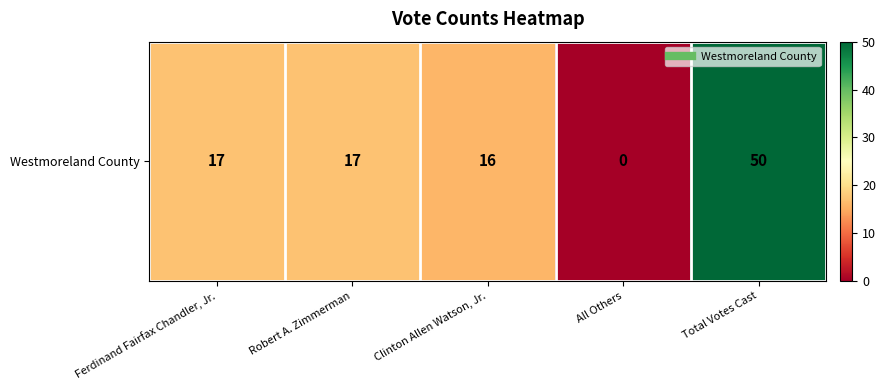

At which label is the value closest to 25?

Ferdinand Fairfax Chandler, Jr.